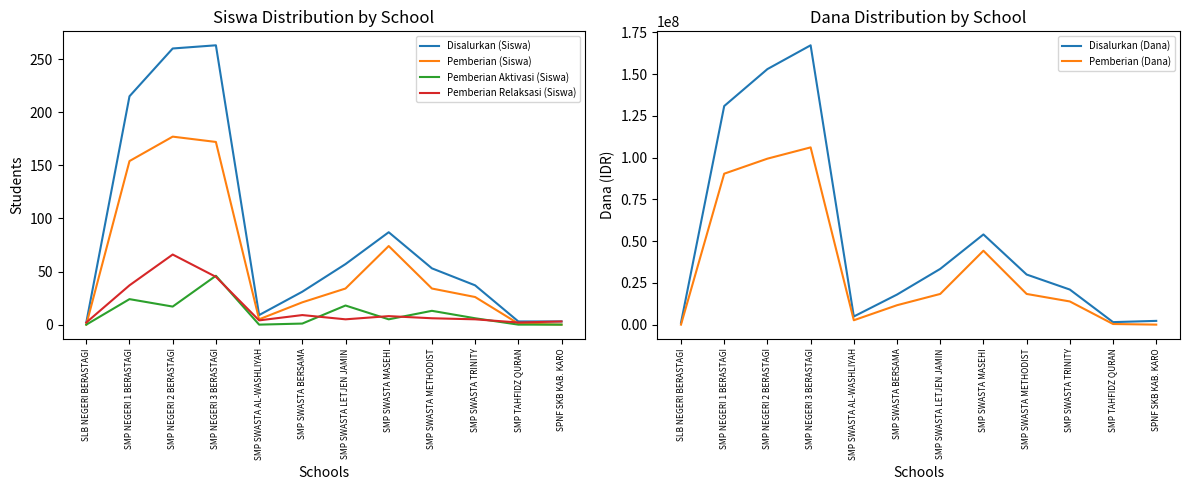

What is the value of the Pemberian Relaksasi (Siswa) point at the 11th from the left?

2